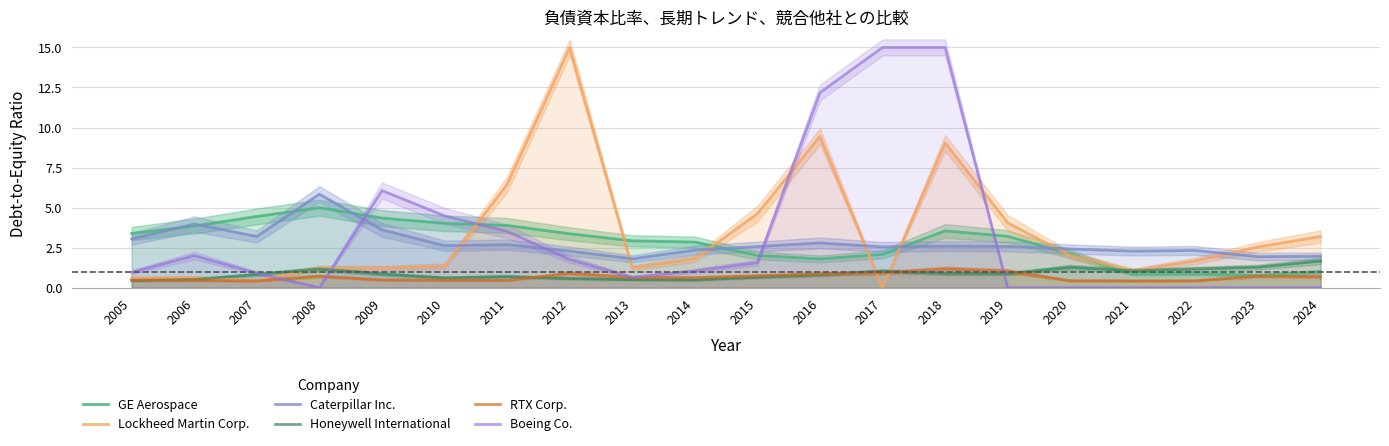

Where does the GE Aerospace series first go above 3?

2005